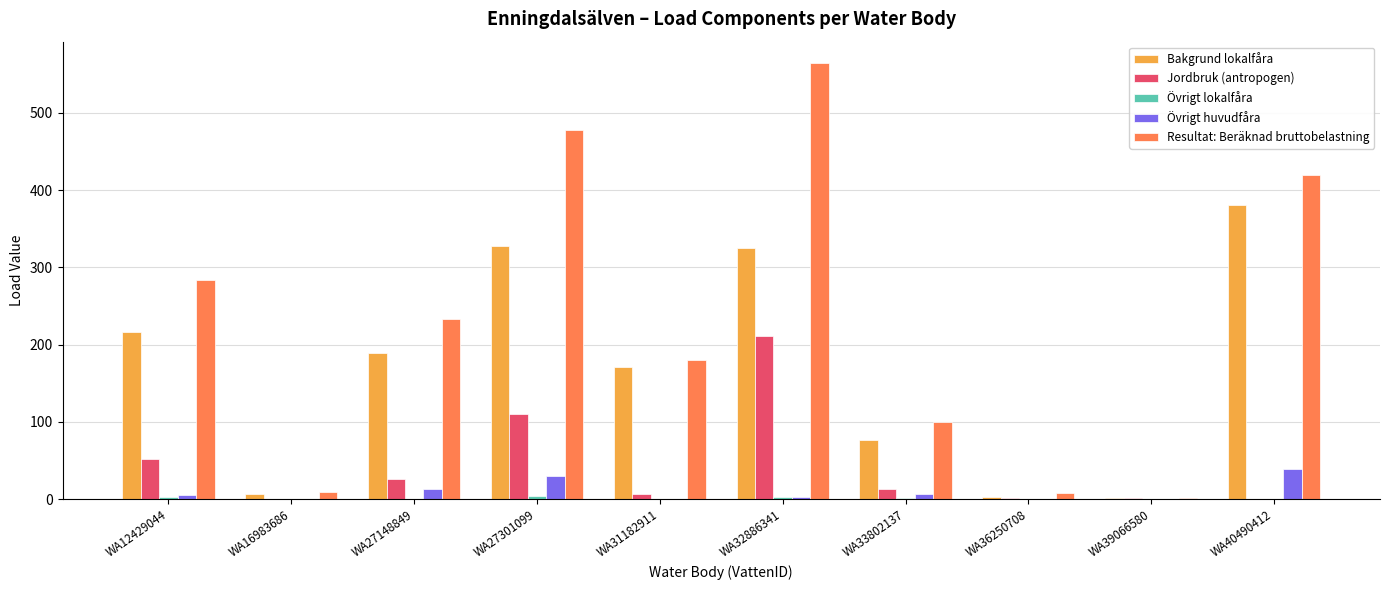

How many data points does each series have?

10